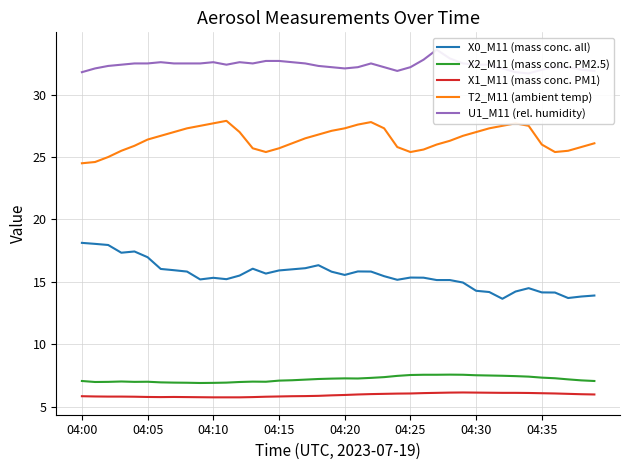

What is the average value of the X0_M11 (mass conc. all) series?

15.5